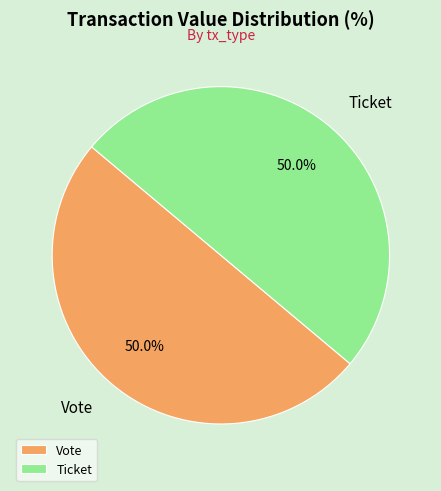

Count the number of slices in the pie.

2